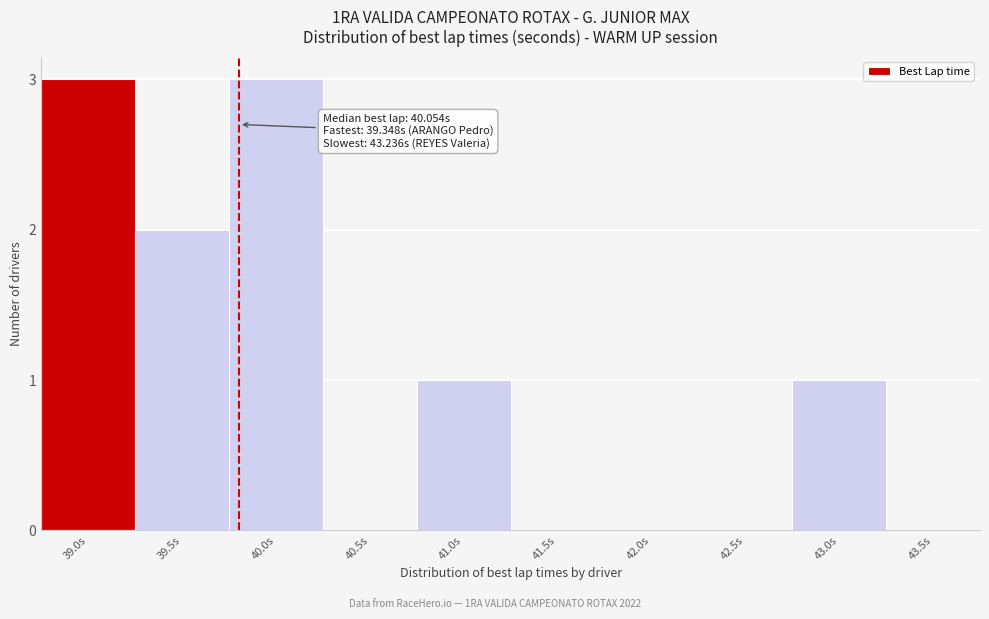

Reading left to right, extract all data points from this chart.

39.0s=3	39.5s=2	40.0s=3	40.5s=0	41.0s=1	41.5s=0	42.0s=0	42.5s=0	43.0s=1	43.5s=0